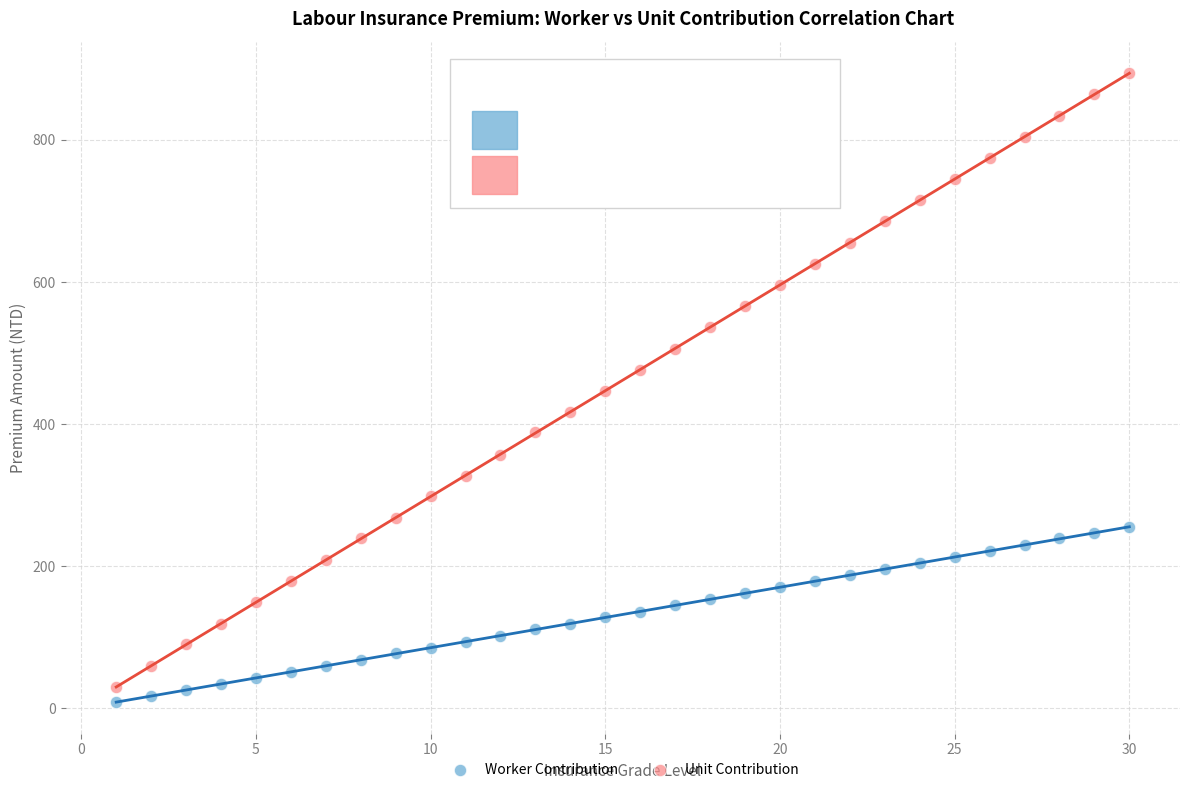

Across all data points, what is the range of X values (max minus min)?

29